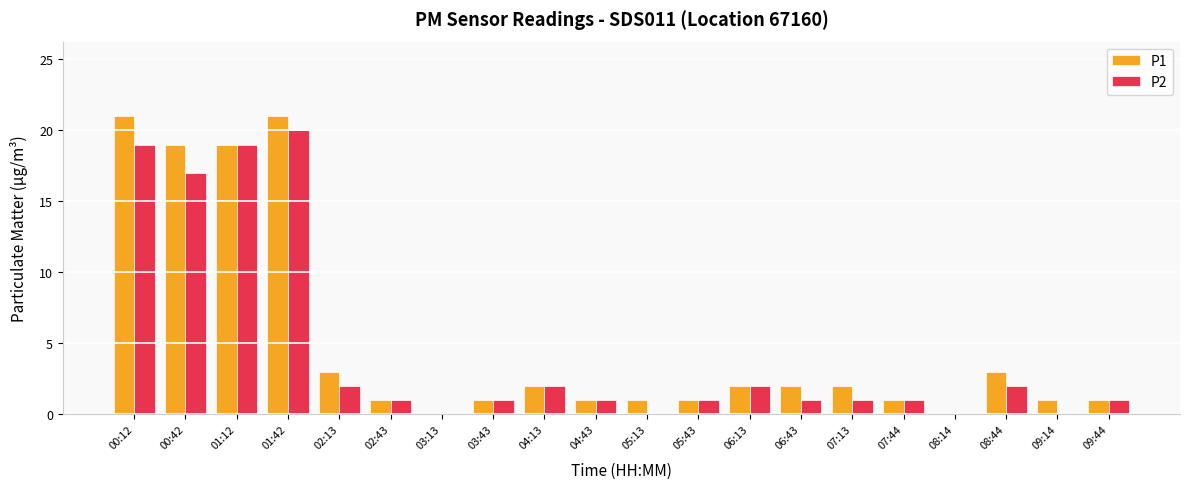

Reading left to right, what are all the values shown in this chart?

P1: 21	19	19	21	3	1	0	1	2	1	1	1	2	2	2	1	0	3	1	1
P2: 19	17	19	20	2	1	0	1	2	1	0	1	2	1	1	1	0	2	0	1